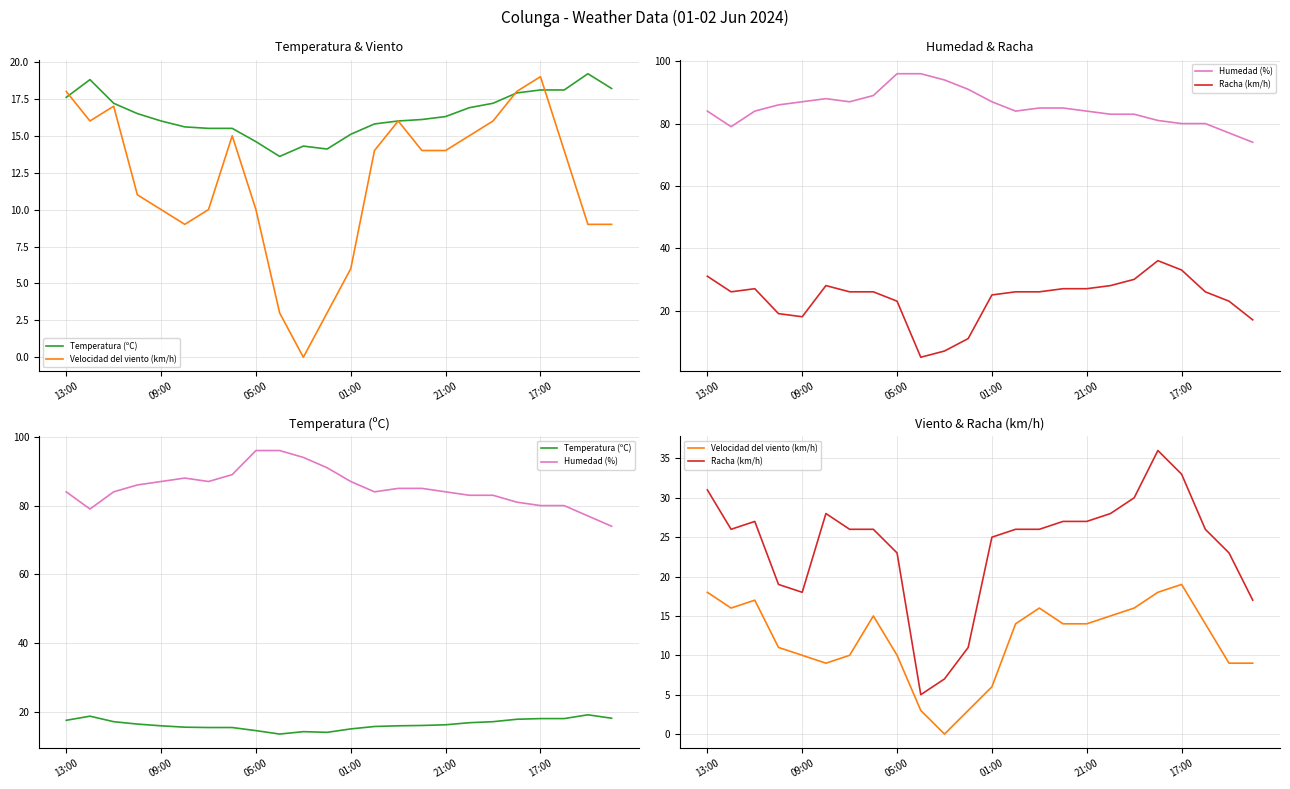

How many intersections are there between Temperatura (ºC) and Racha (km/h)?

3